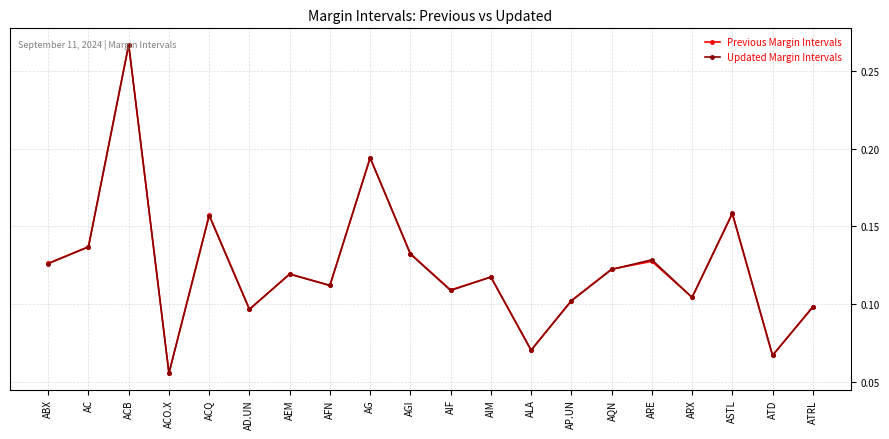

What position from the right is AC?

19